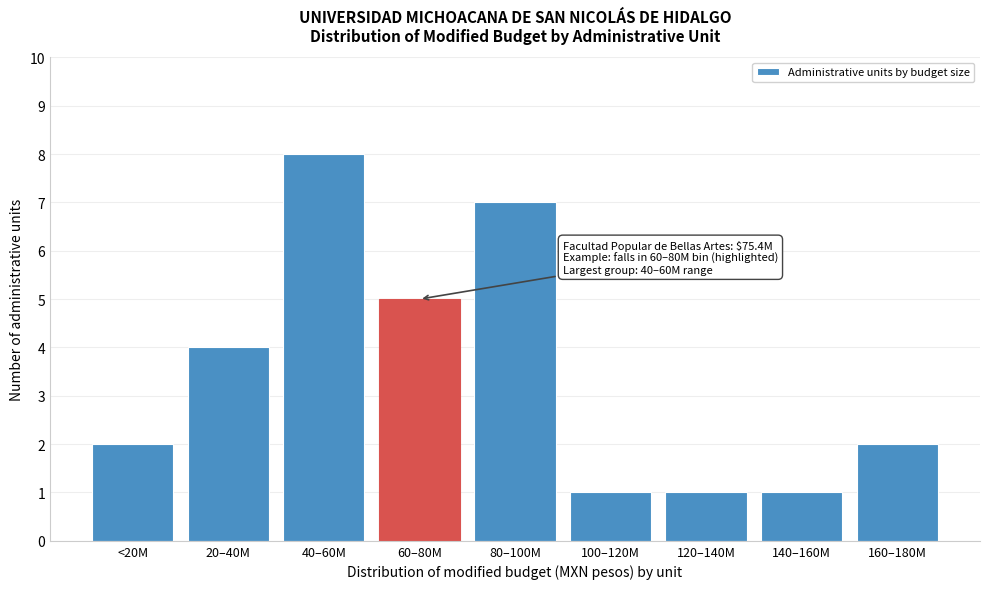

Reading right to left, transcribe all the data shown in this chart.

160–180M=2	140–160M=1	120–140M=1	100–120M=1	80–100M=7	60–80M=5	40–60M=8	20–40M=4	<20M=2